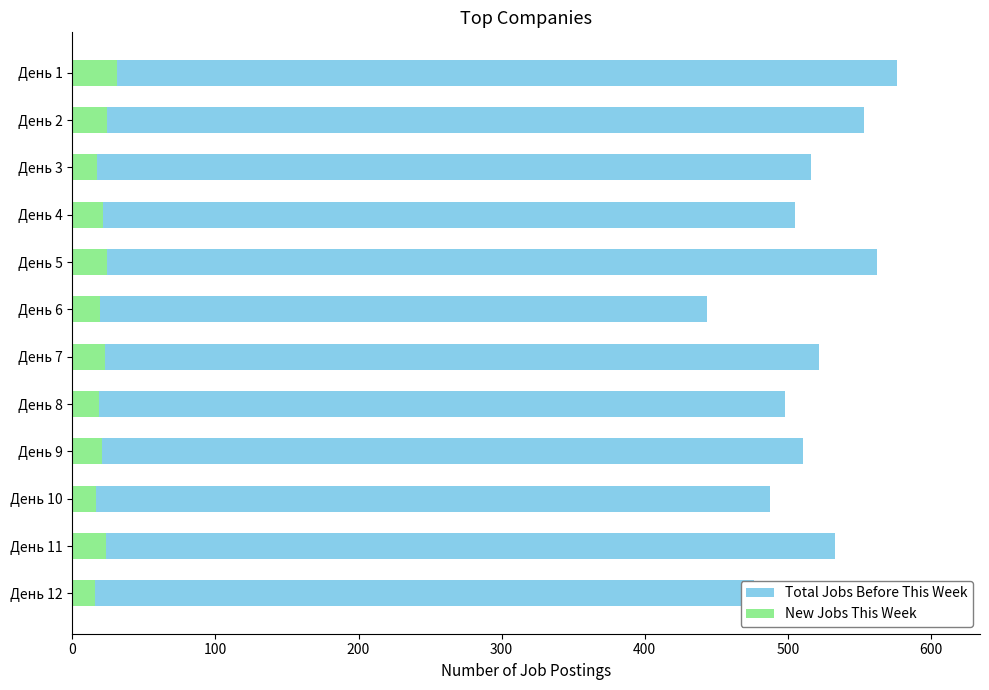

List the series in order of their overall mean, highest first.

Total Jobs Before This Week, New Jobs This Week